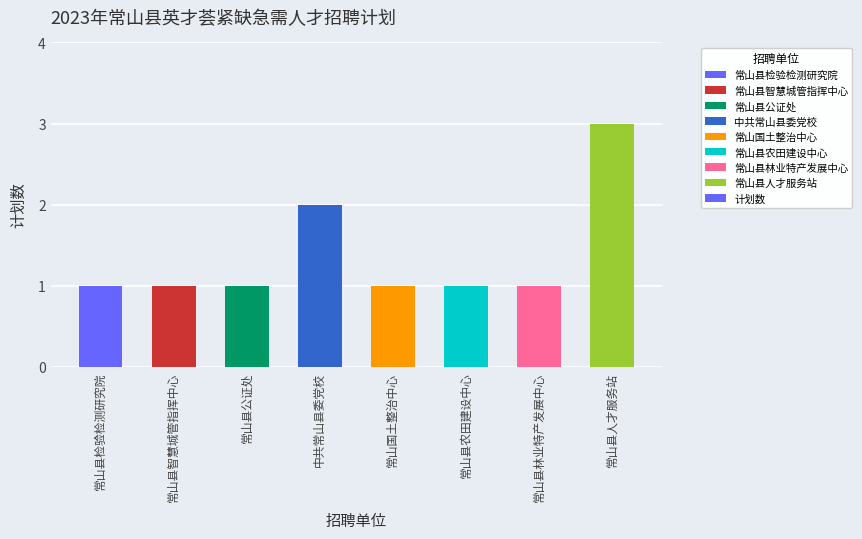

What is the maximum value shown in the chart?

3